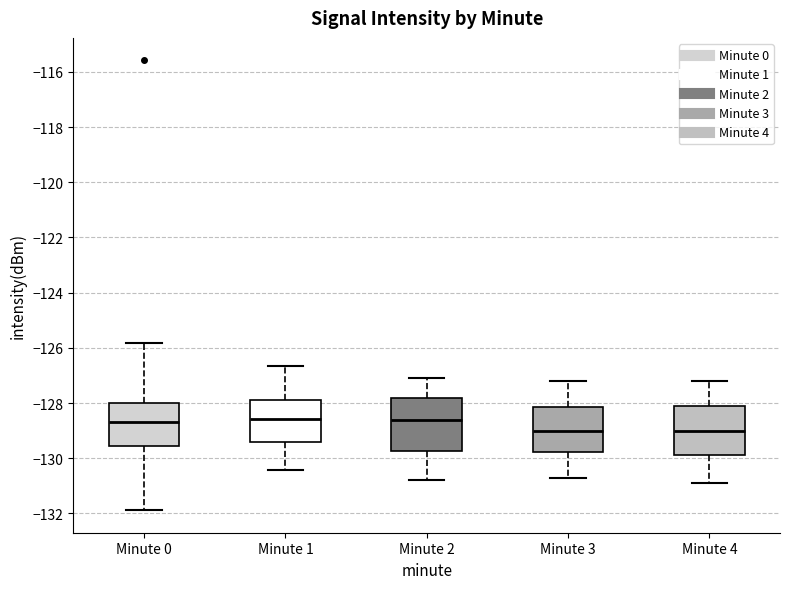

Where is the upper edge of the box for Minute 3 on the y-axis? The values are not printed on the chart, so give them approximately, as read against the axis.

-128.2